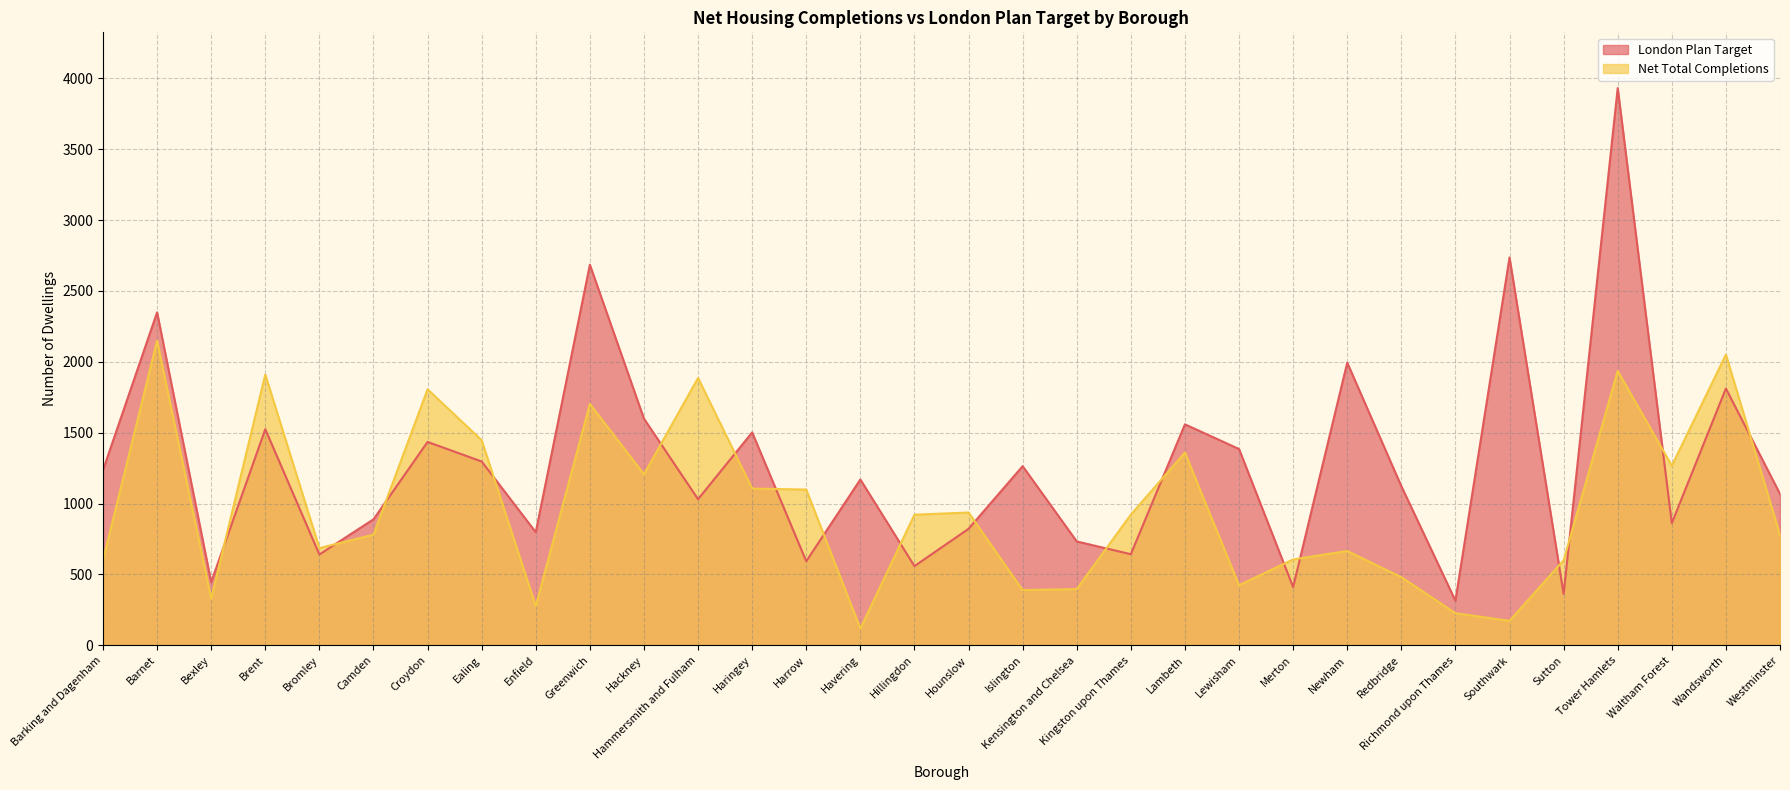

What is the lowest value of the London Plan Target series?

315